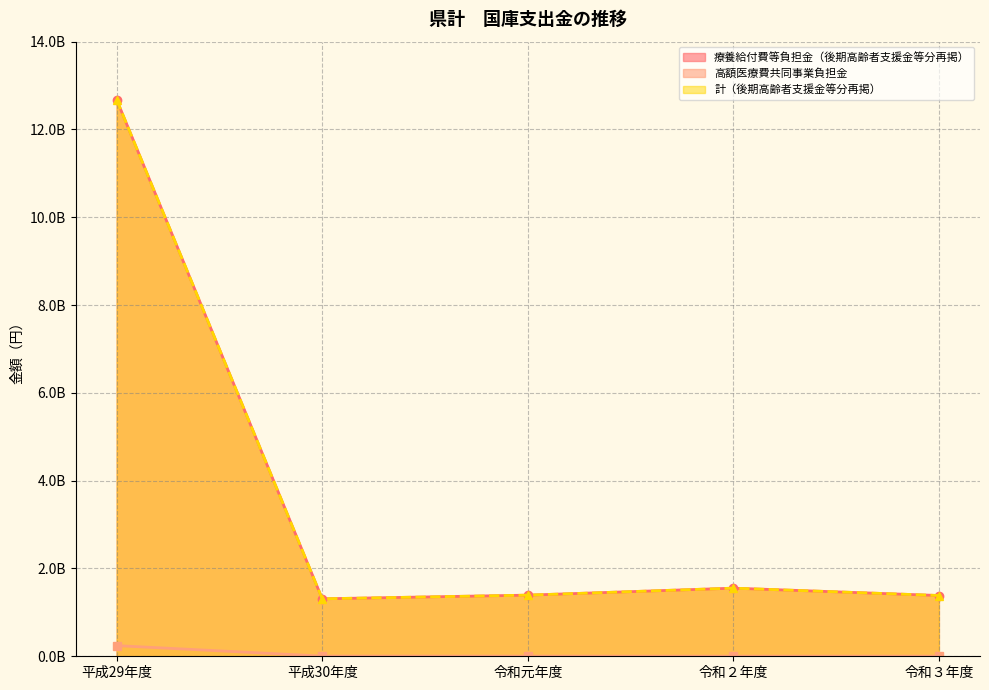

What is the value of the 高額医療費共同事業負担金 point at the 1st from the left?

242642000